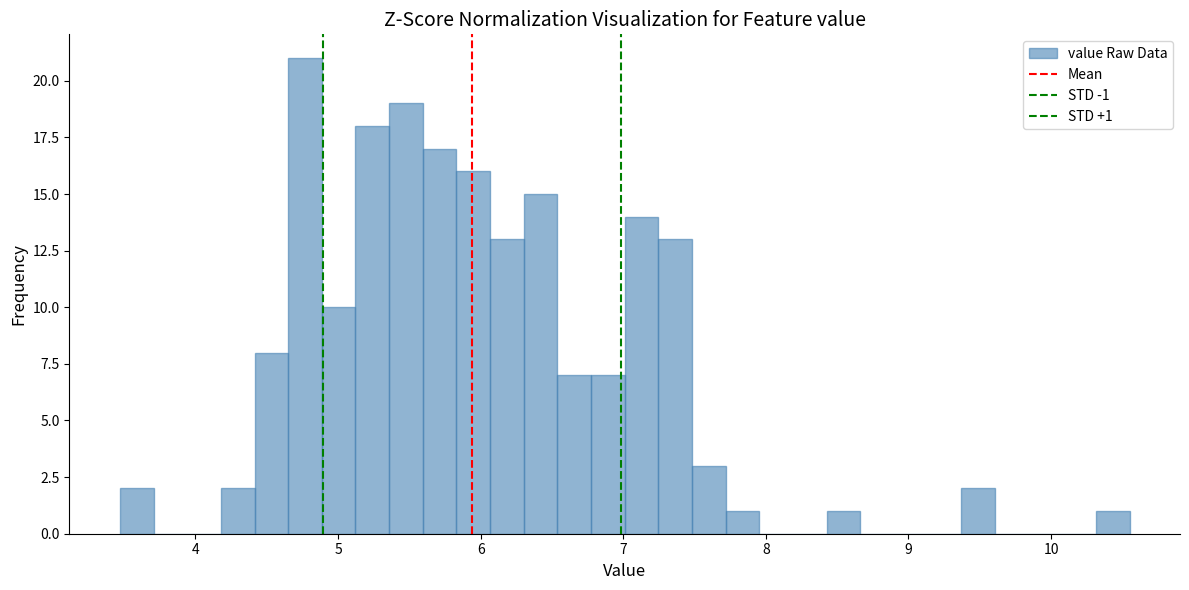

Around what value on the x-axis is the tallest bar? Give the approximate position of its centre, as read against the axis.

4.8